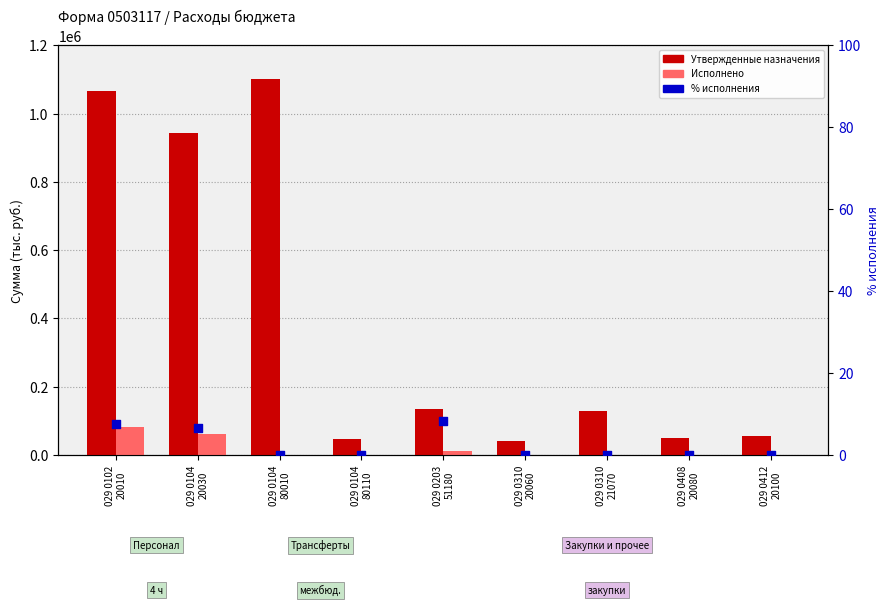

What is the total value across all series at 029 0104
20030?

1004530.7